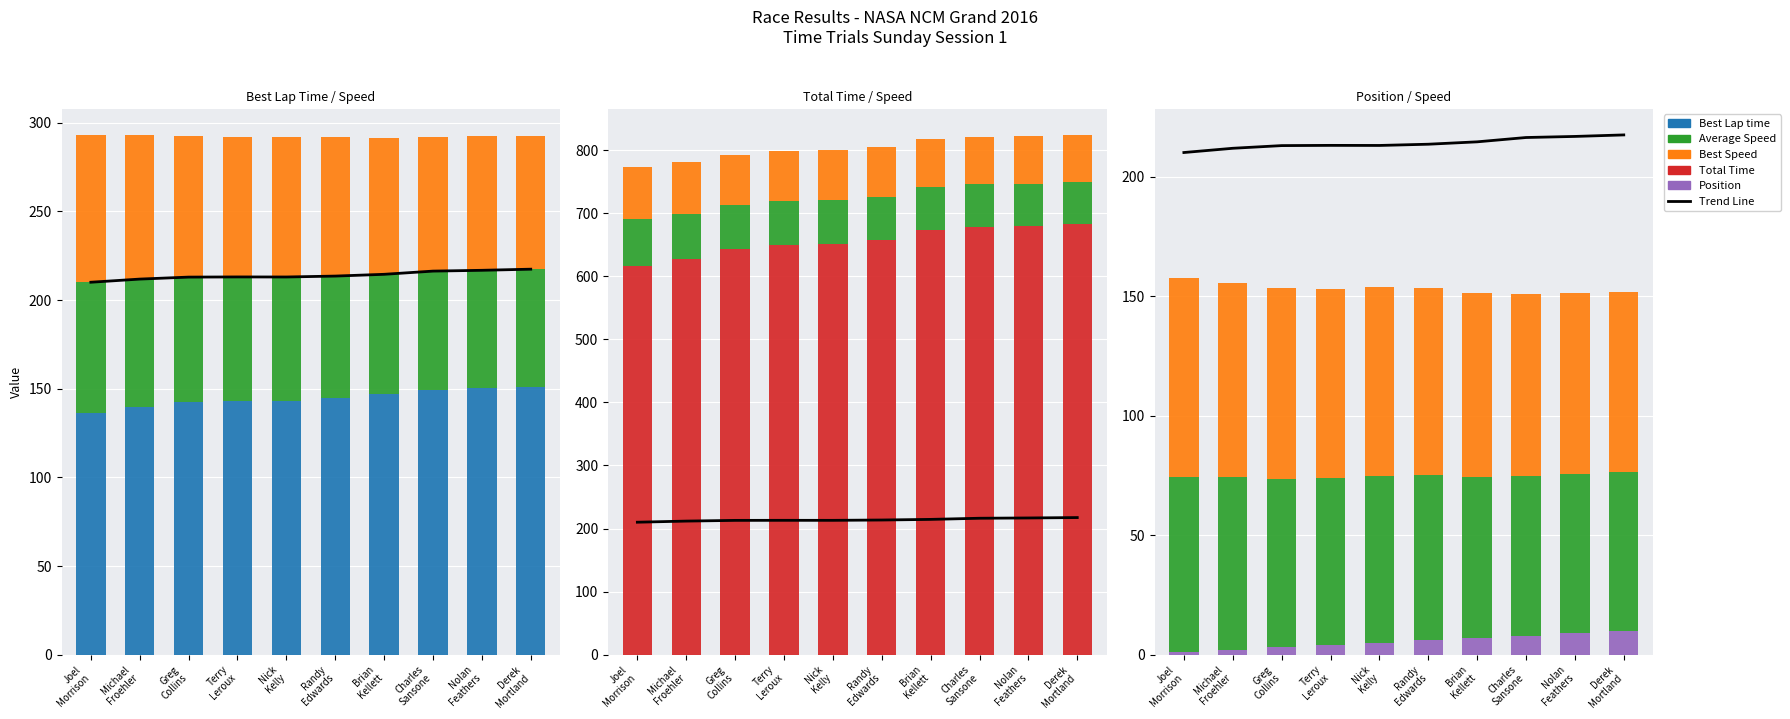

How many data points in Average Speed are above 69?

6